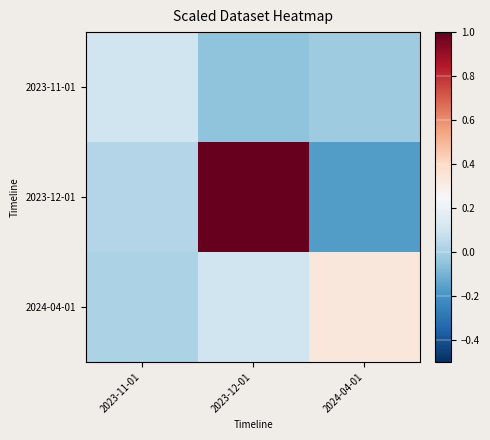

At 2023-12-01, list the series in order from largest to smallest.

2023-12-01, 2024-04-01, 2023-11-01